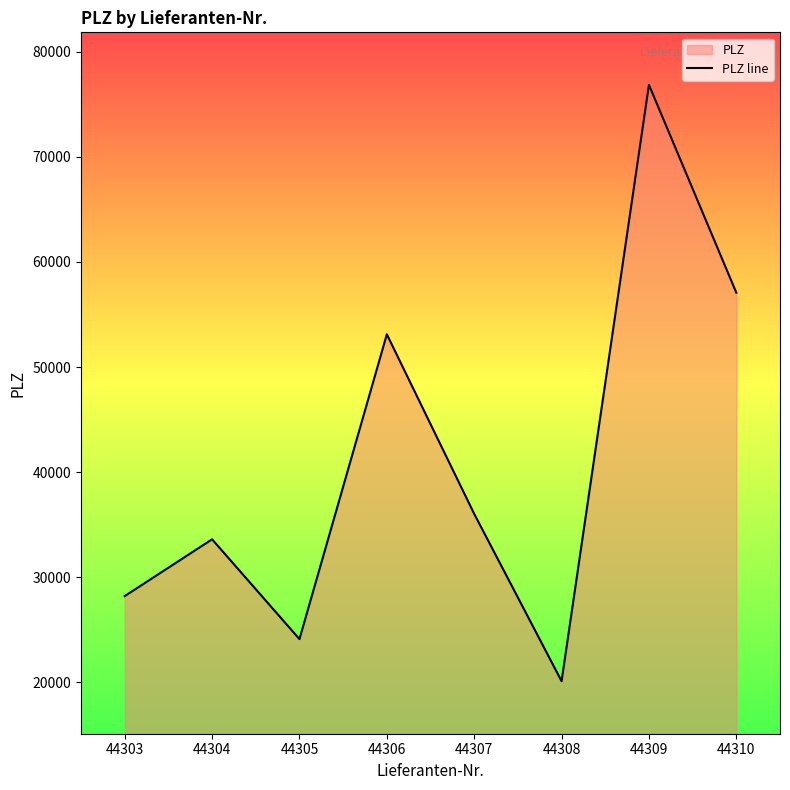

How many points are higher than both their immediate neighbors (excluding endpoints)?

3